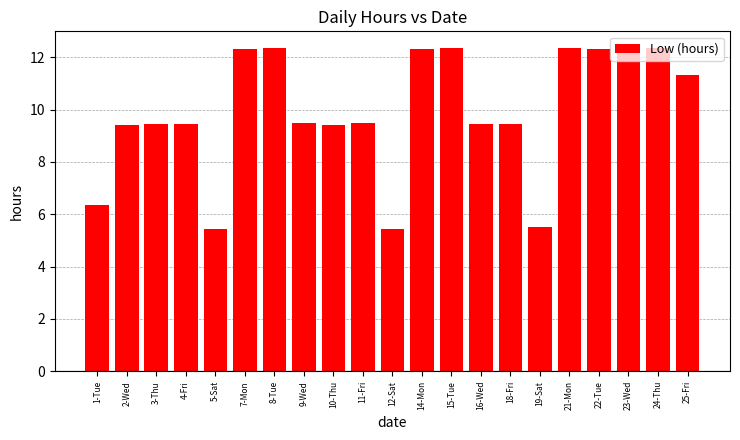

Is it true that the value at 11-Fri is 9.5?

True